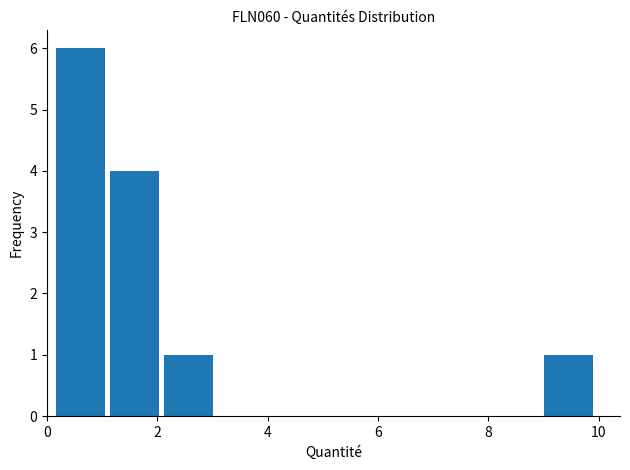

How tall is the bar that spans 9.0 to 10.0 on the x-axis? Neither the bar edges nor the heights are printed on the chart, so give them approximately, as read against the axes.

1